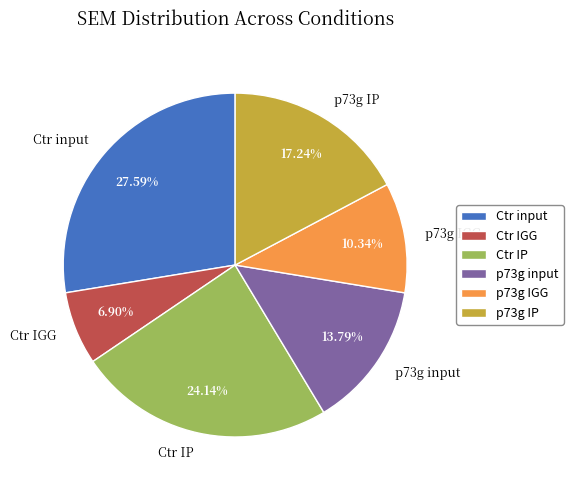

True or false: p73g IP accounts for 30% of the total.

False